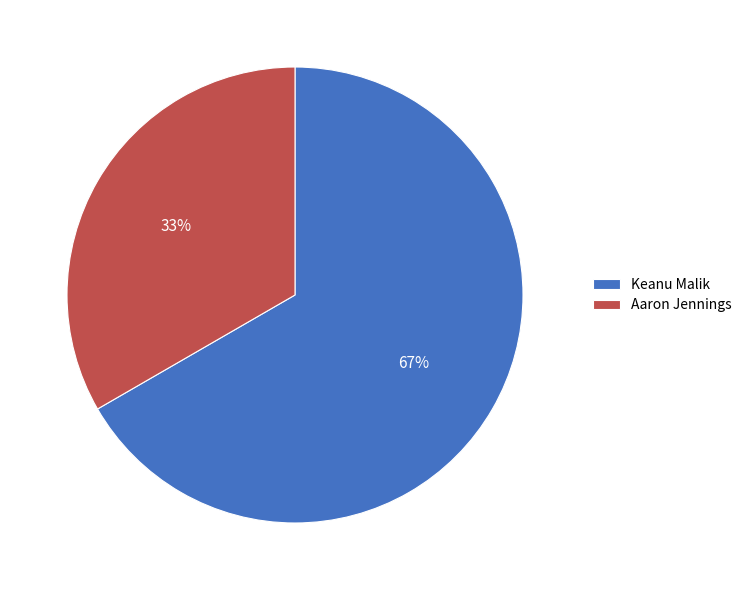

How many segments does this pie chart have?

2